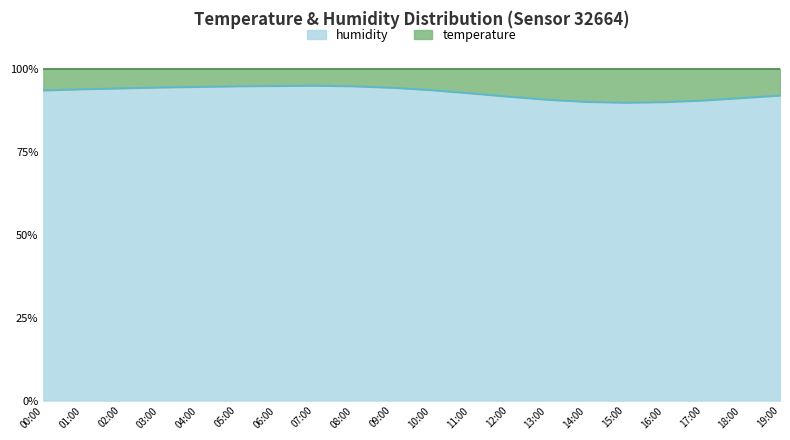

Is it true that the value at 17:00 is 0.9?

True